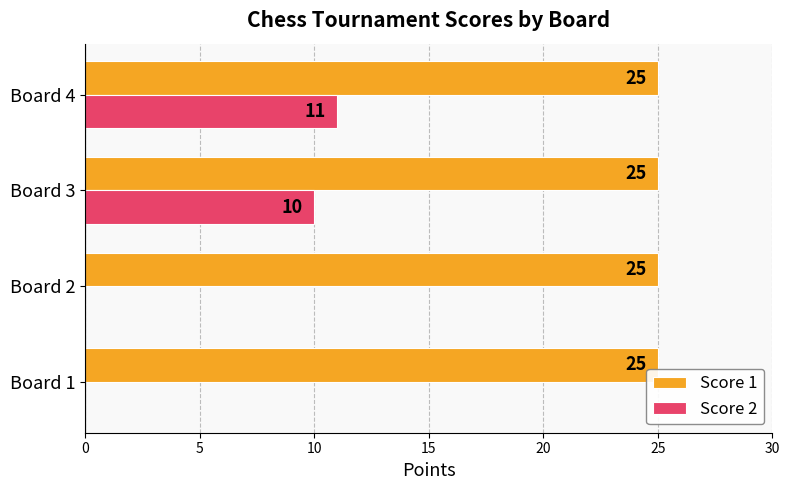

What is the approximate value of Score 2 at Board 3, to the nearest 5?

10